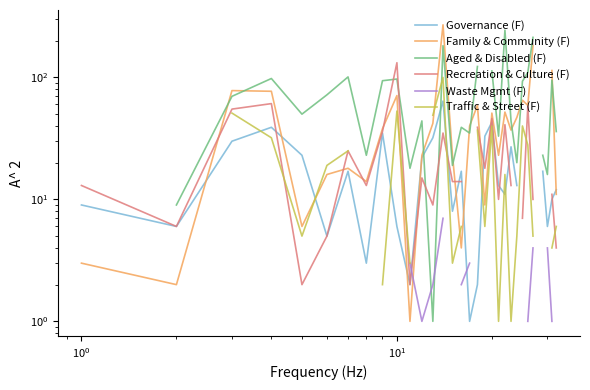

Which series ends up on top after the final intersection of Recreation & Culture (F) and Waste Mgmt (F)?

Recreation & Culture (F)